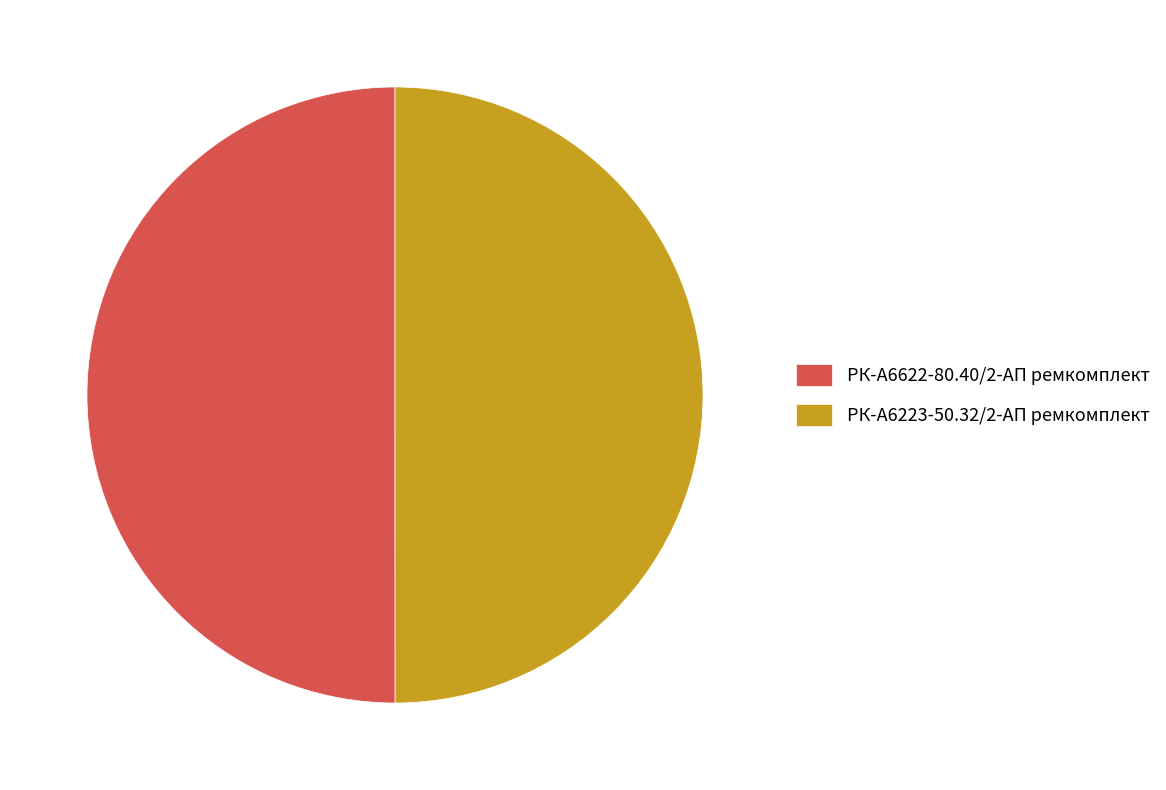

Is the sum of РК-А6622-80.40/2-АП ремкомплект and РК-А6223-50.32/2-АП ремкомплект greater than half?

Yes